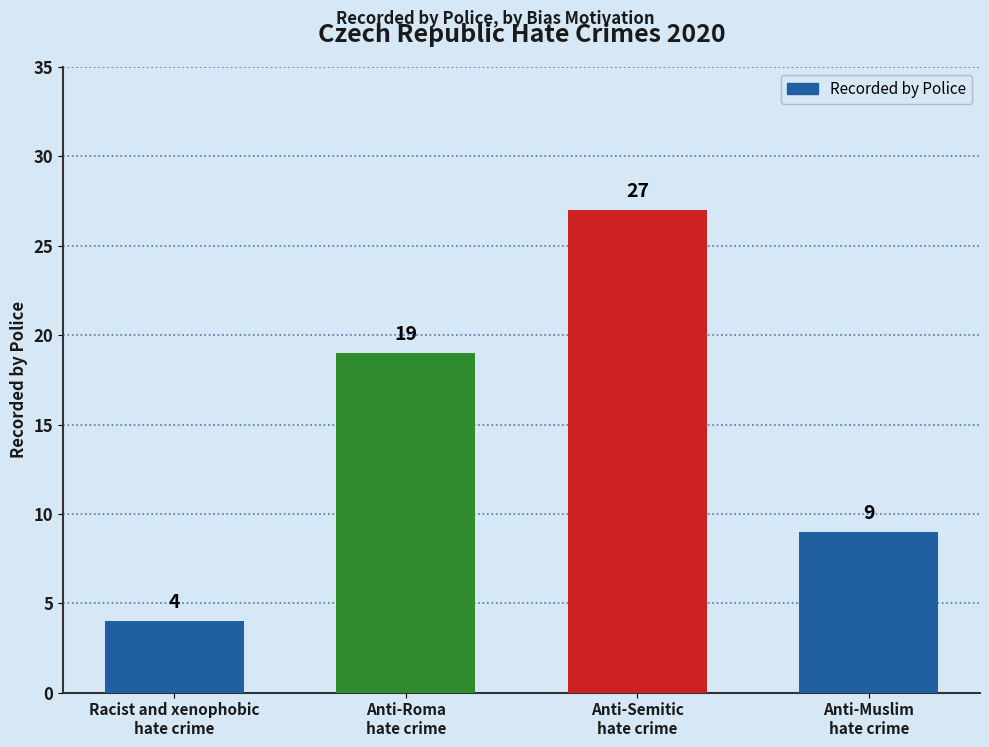

Which label corresponds to the largest value in the chart?

Anti-Semitic
hate crime